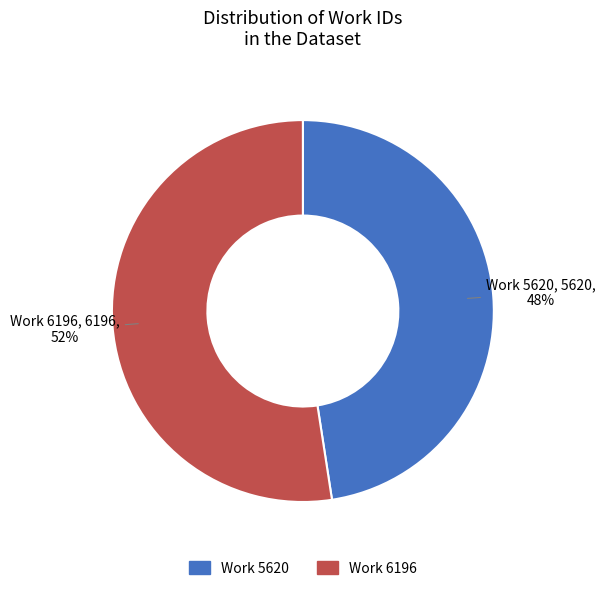

Does any single category account for the majority?

Yes